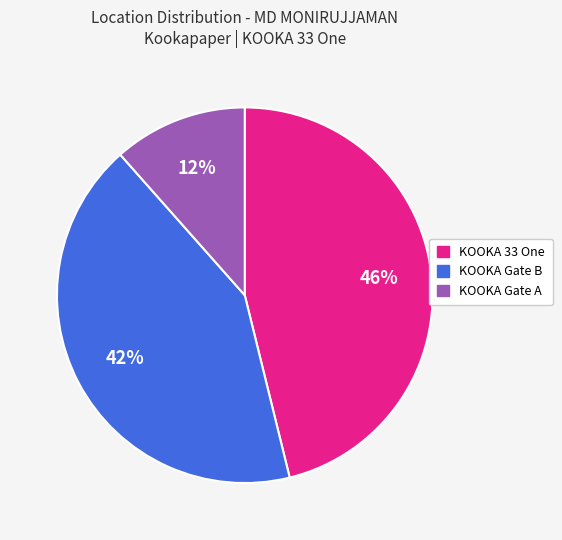

Between KOOKA Gate A and KOOKA 33 One, which is larger?

KOOKA 33 One